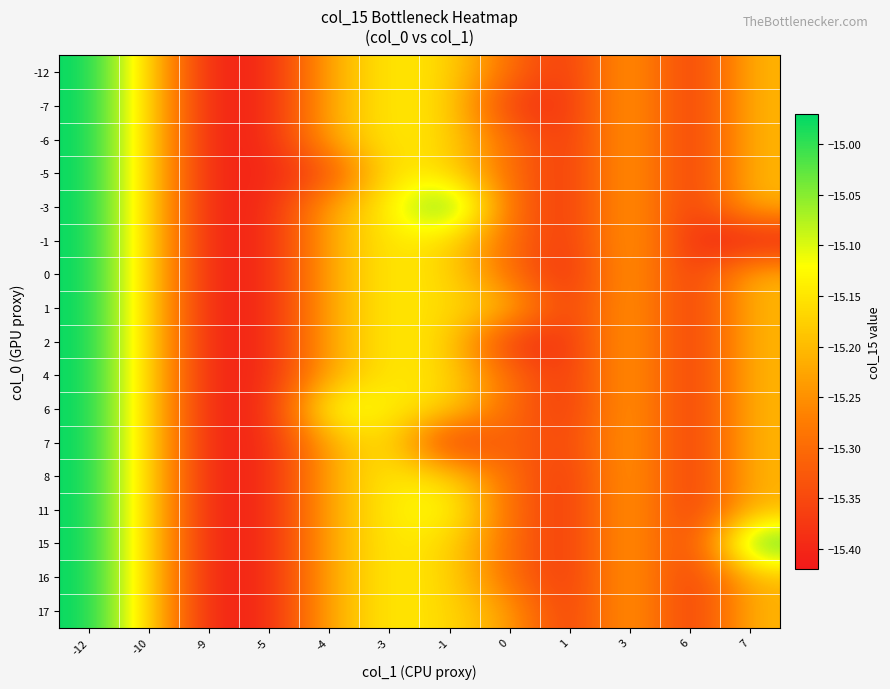

Between -1 and 3, which series saw the biggest shift?

-3